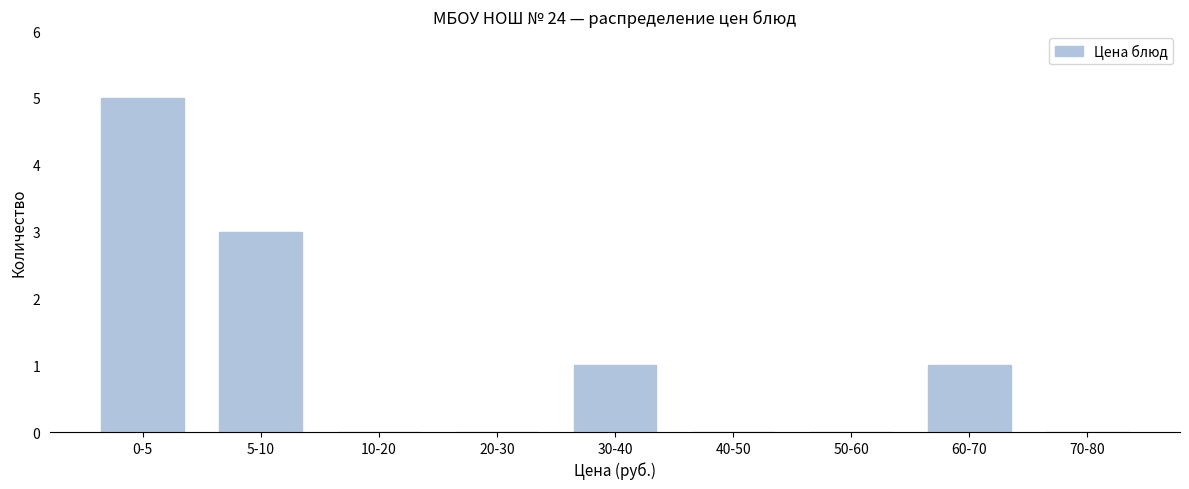

Reading left to right, what are all the values shown in this chart?

0-5=5	5-10=3	10-20=0	20-30=0	30-40=1	40-50=0	50-60=0	60-70=1	70-80=0